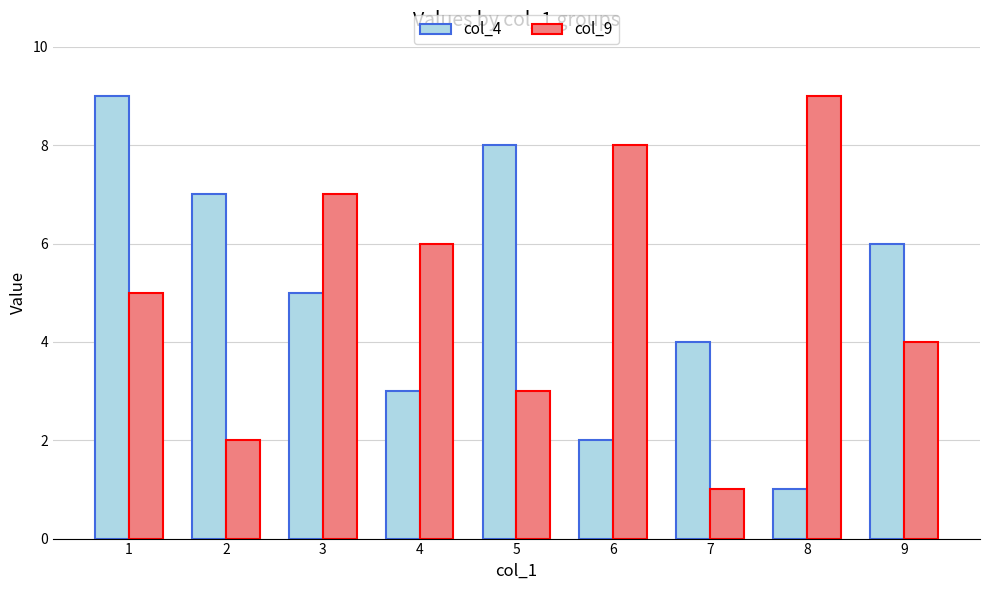

How many bars are there in each group?

2